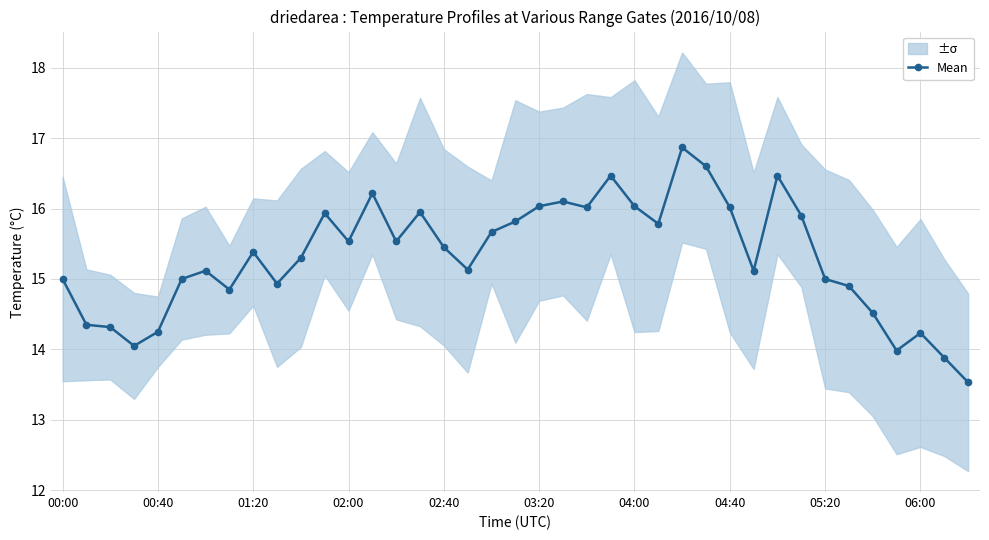

What is the highest value of the Mean series?

16.9